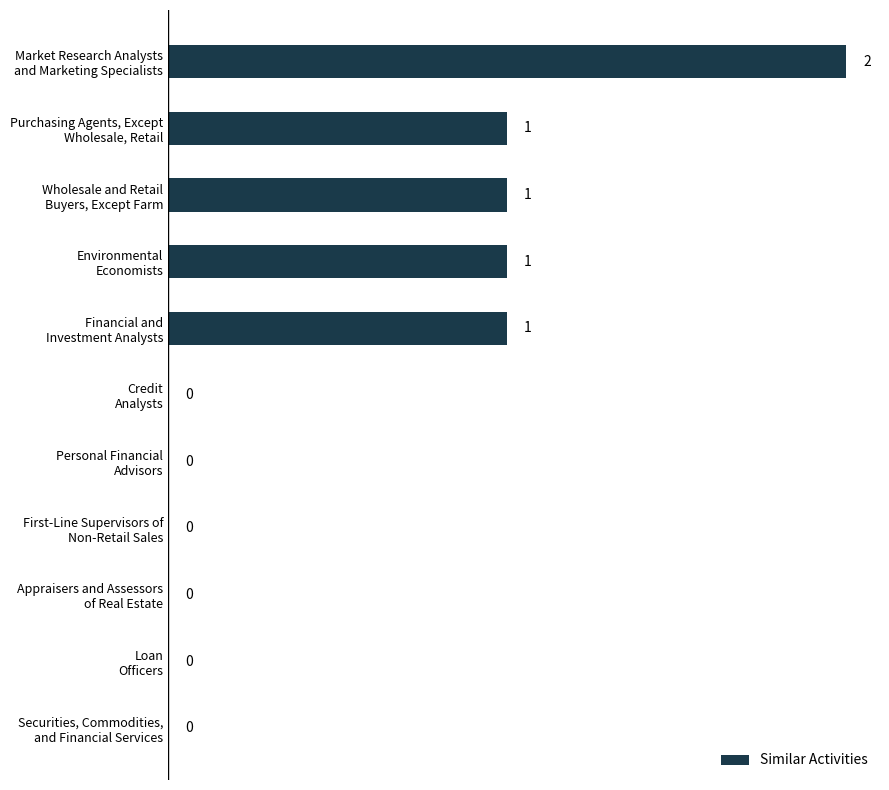

What is the sum of all values?

6